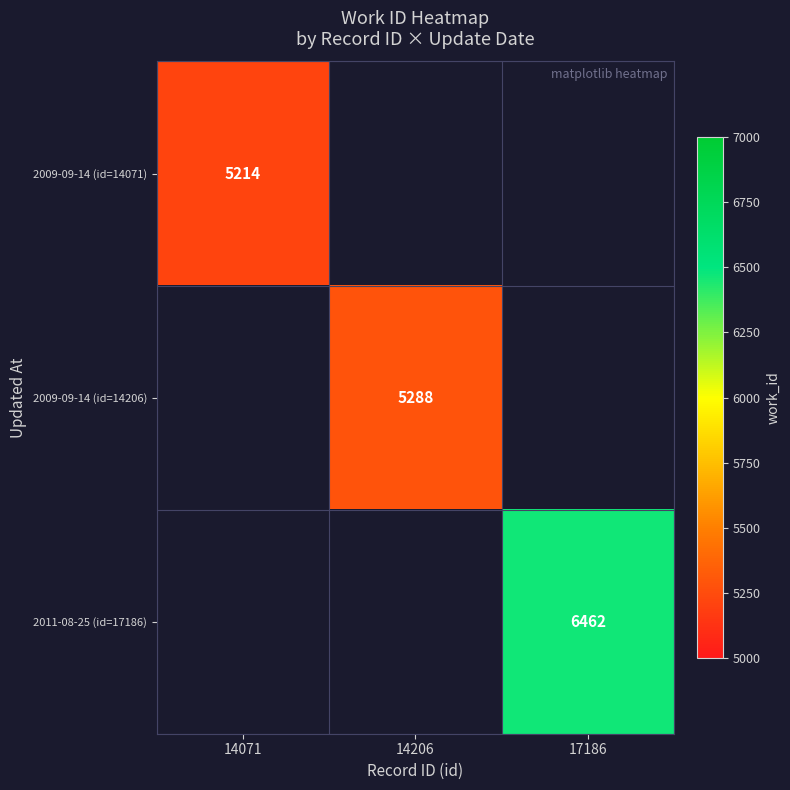

What is the minimum value shown in the chart?

5214.0